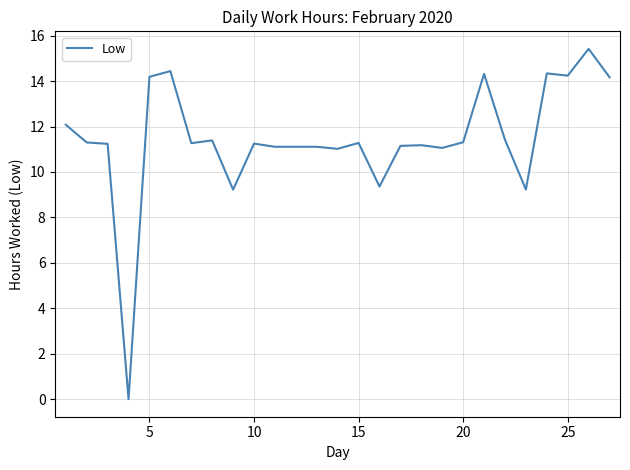

What is the maximum value shown in the chart?

15.4